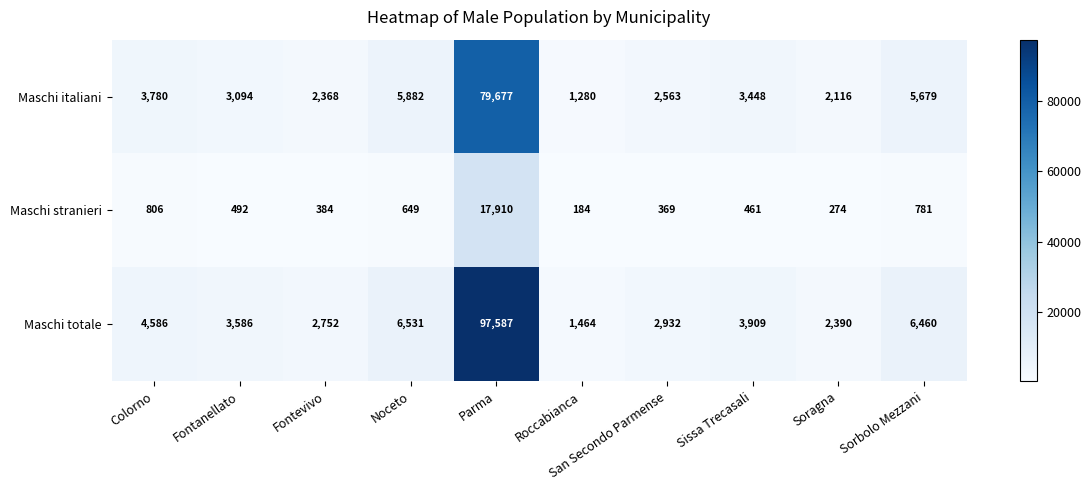

How many categories are shown in the chart?

10